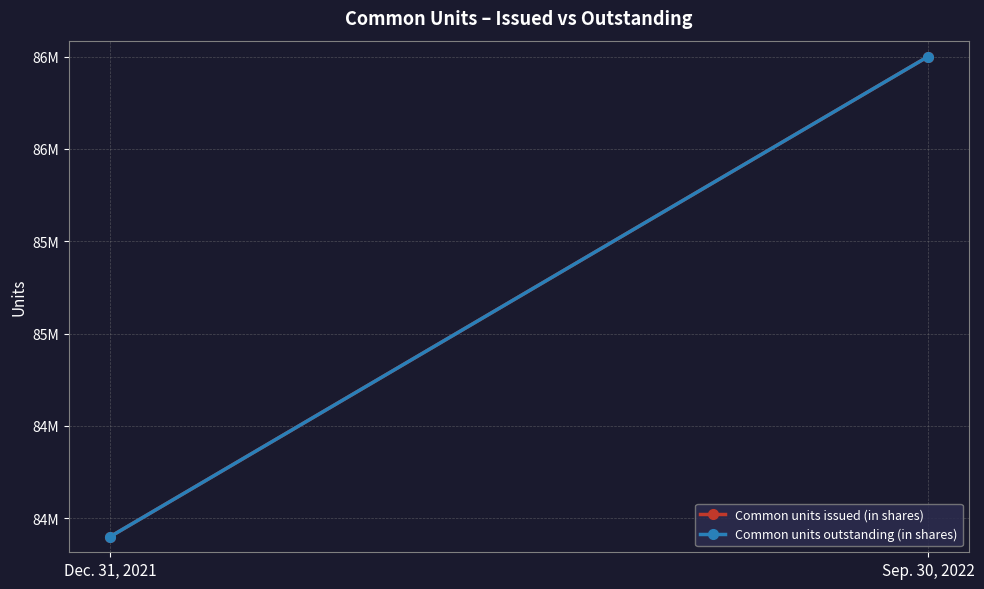

What is the smallest value displayed?

83900000